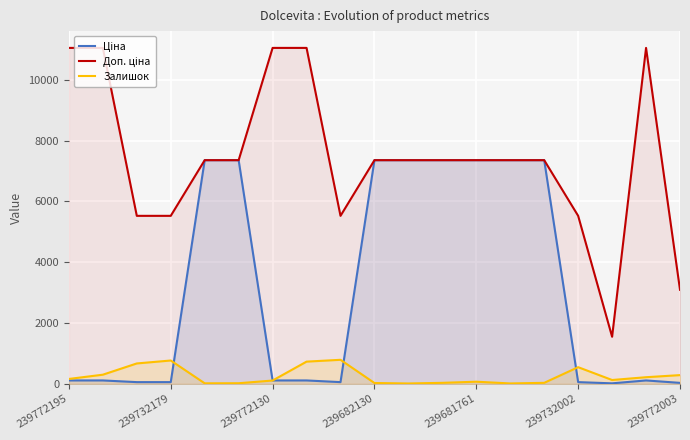

What are all the series names shown in the legend?

Ціна, Доп. ціна, Залишок